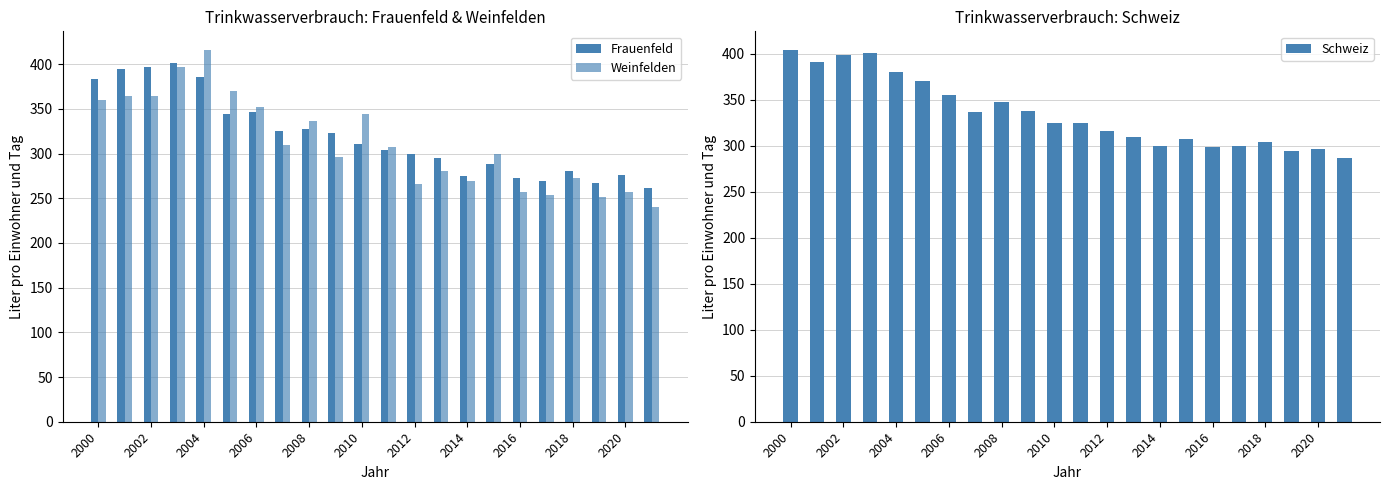

What is the highest value of the Schweiz series?

404